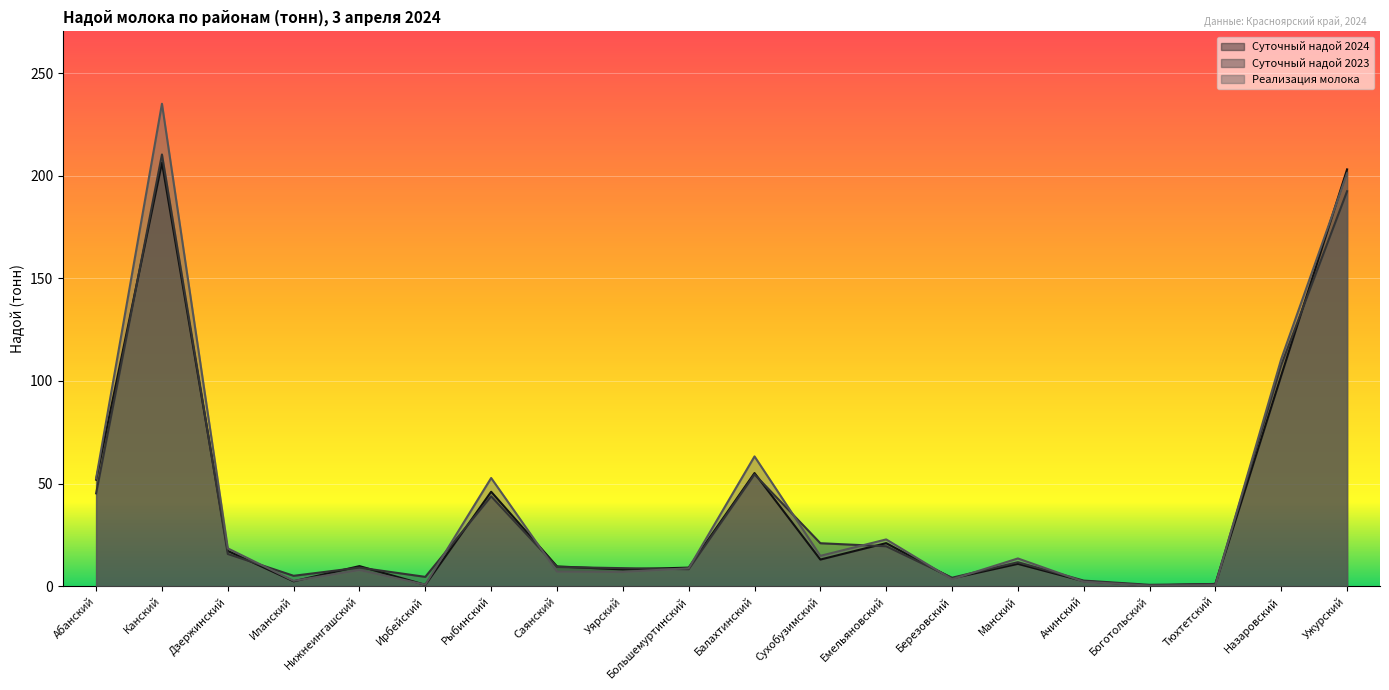

Reading right to left, list all the values displayed in this chart.

Суточный надой 2024: Ужурский=203.1	Назаровский=102.7	Тюхтетский=1.1	Боготольский=0.4	Ачинский=2.5	Манский=10.9	Березовский=3.8	Емельяновский=21.0	Сухобузимский=13.0	Балахтинский=55.1	Большемуртинский=9.1	Уярский=8.2	Саянский=9.7	Рыбинский=46.0	Ирбейский=0.7	Нижнеингашский=9.8	Иланский=2.4	Дзержинский=17.2	Канский=206.4	Абанский=51.9
Суточный надой 2023: Ужурский=192.4	Назаровский=107.8	Тюхтетский=1.1	Боготольский=0.7	Ачинский=2.7	Манский=11.7	Березовский=4.1	Емельяновский=19.5	Сухобузимский=20.9	Балахтинский=54.5	Большемуртинский=8.3	Уярский=8.8	Саянский=9.4	Рыбинский=43.8	Ирбейский=4.6	Нижнеингашский=9.1	Иланский=5.1	Дзержинский=15.7	Канский=210.4	Абанский=45.2
Реализация молока: Ужурский=201.2	Назаровский=110.7	Тюхтетский=0.6	Боготольский=0.3	Ачинский=2.2	Манский=13.5	Березовский=3.4	Емельяновский=22.8	Сухобузимский=14.8	Балахтинский=63.2	Большемуртинский=8.8	Уярский=7.0	Саянский=7.2	Рыбинский=52.7	Ирбейский=0.8	Нижнеингашский=7.9	Иланский=2.6	Дзержинский=18.4	Канский=235.1	Абанский=52.5